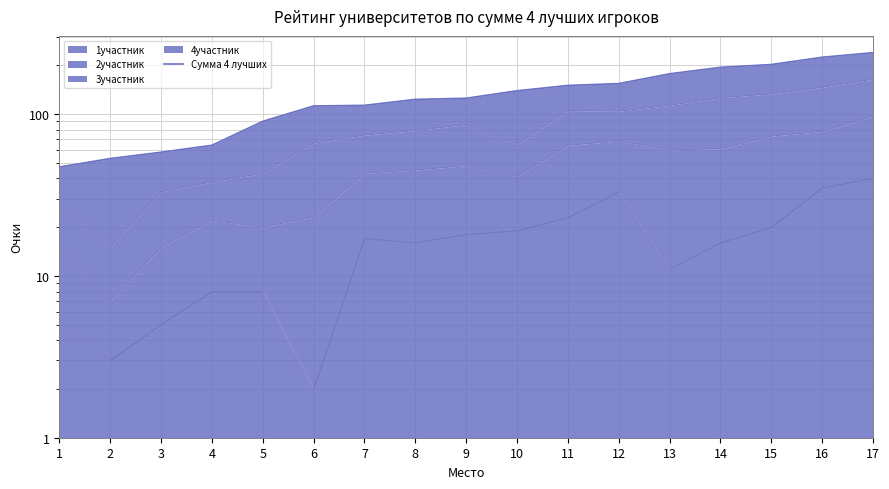

Does the chart display data point markers on the line(s)?

No